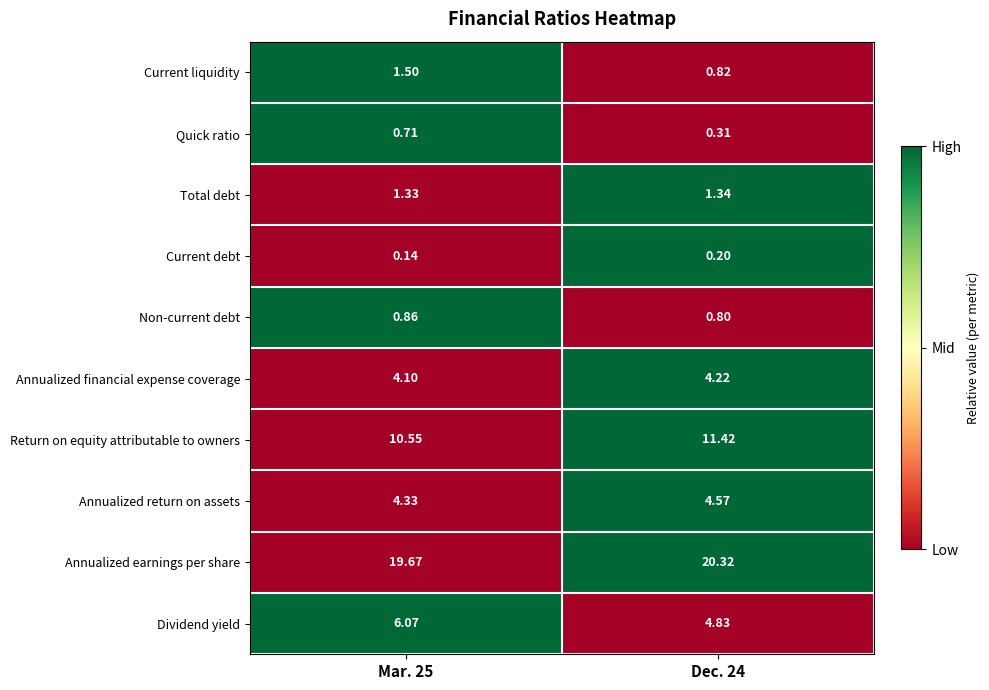

Which series has the largest total across all categories?

Annualized earnings per share